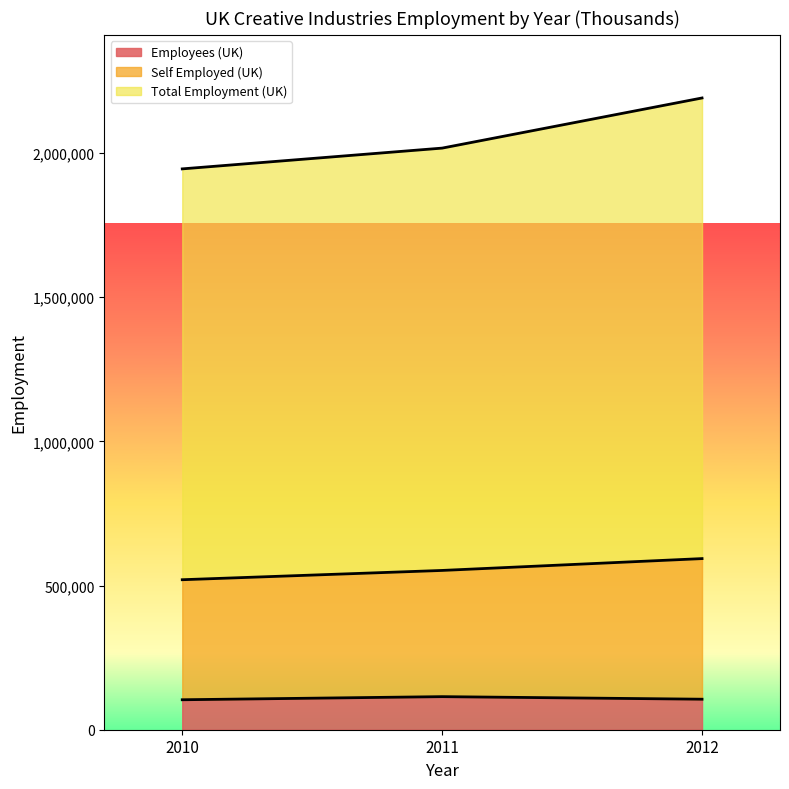

What is the minimum value for Employees (UK)?

103941